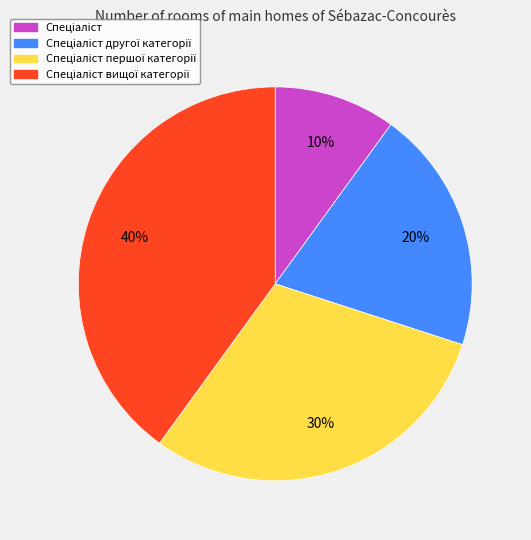

To the nearest percent, what is the average slice percentage?

25%